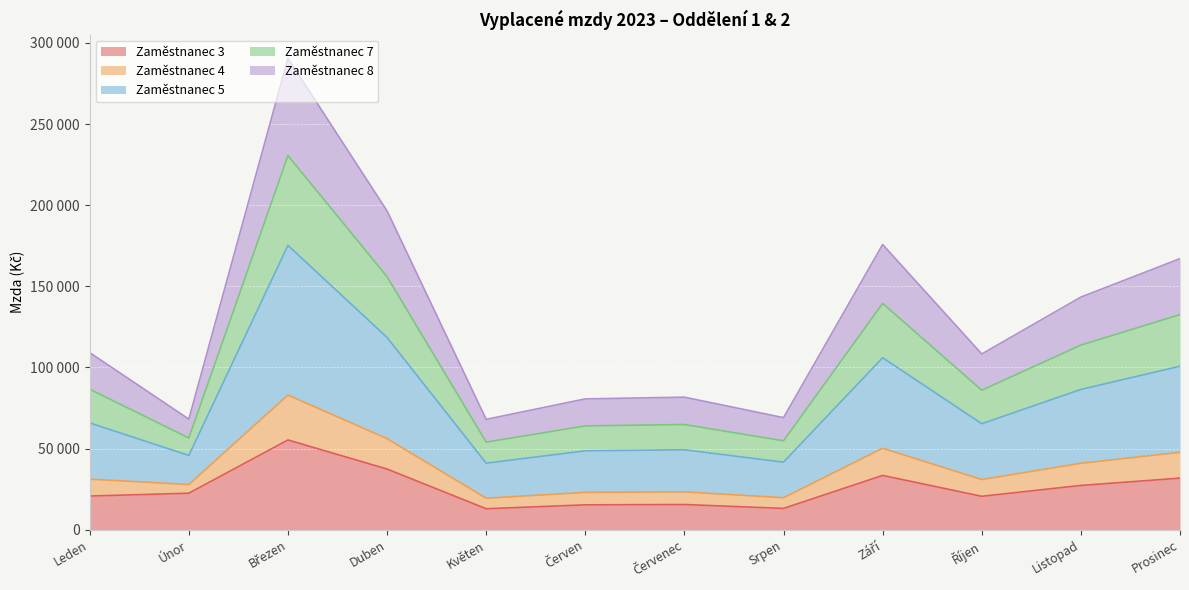

True or false: Zaměstnanec 5 has a value of 173770 at Prosinec.

False